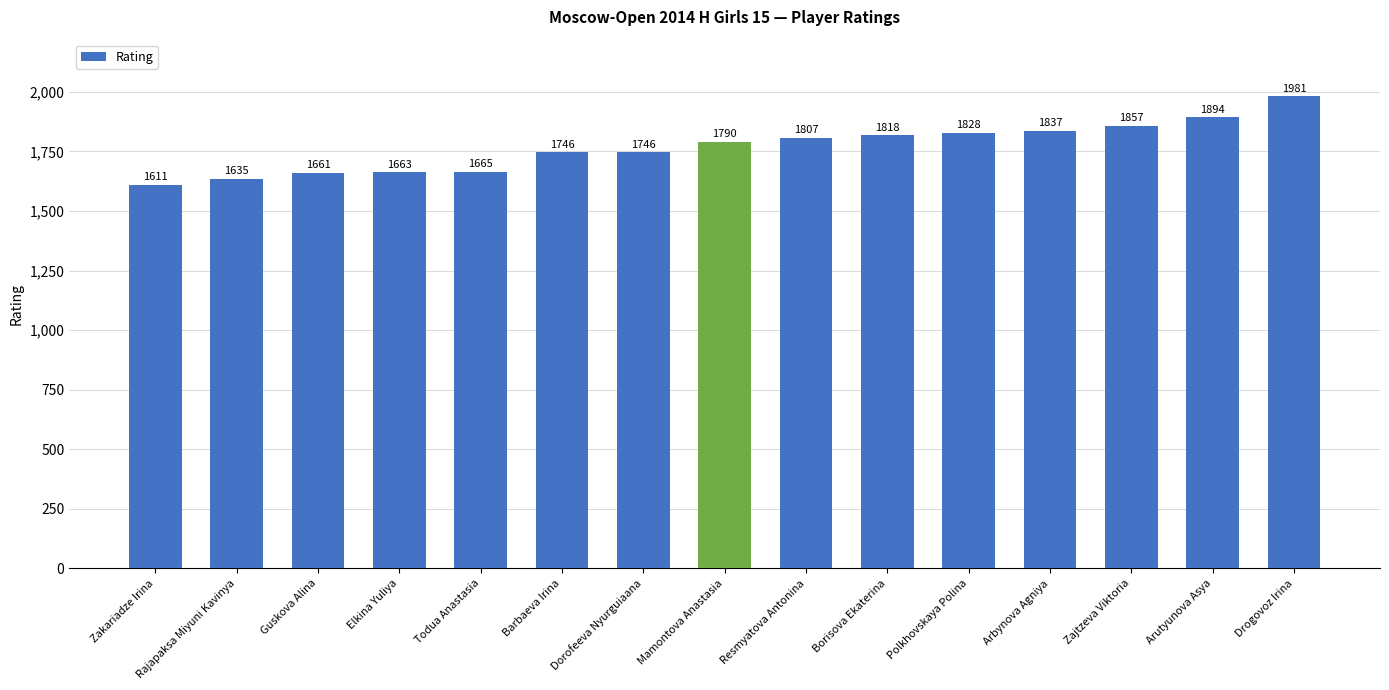

What is the greatest value displayed?

1981